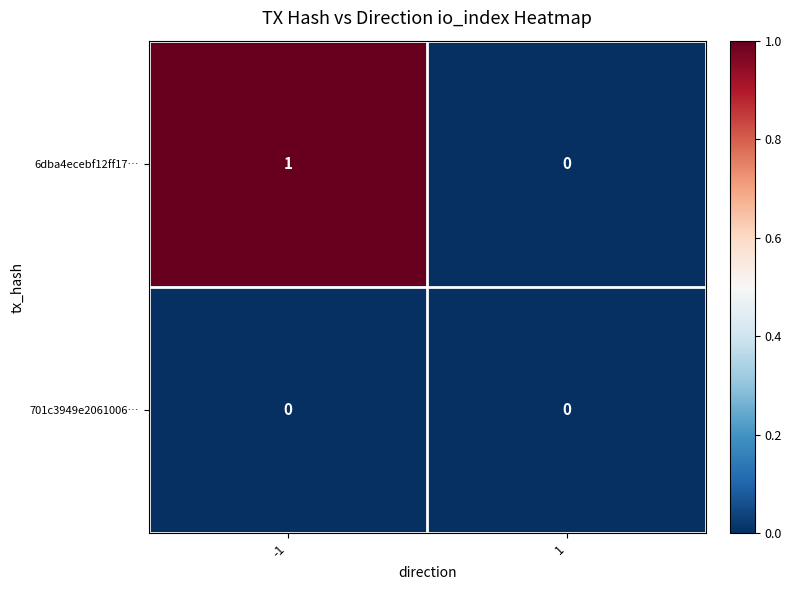

Which series changed the most between -1 and 1?

6dba4ecebf12ff17…